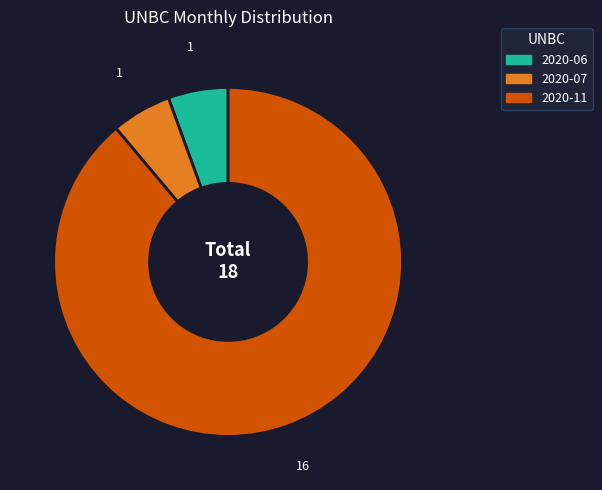

Is there a majority slice in this chart?

Yes